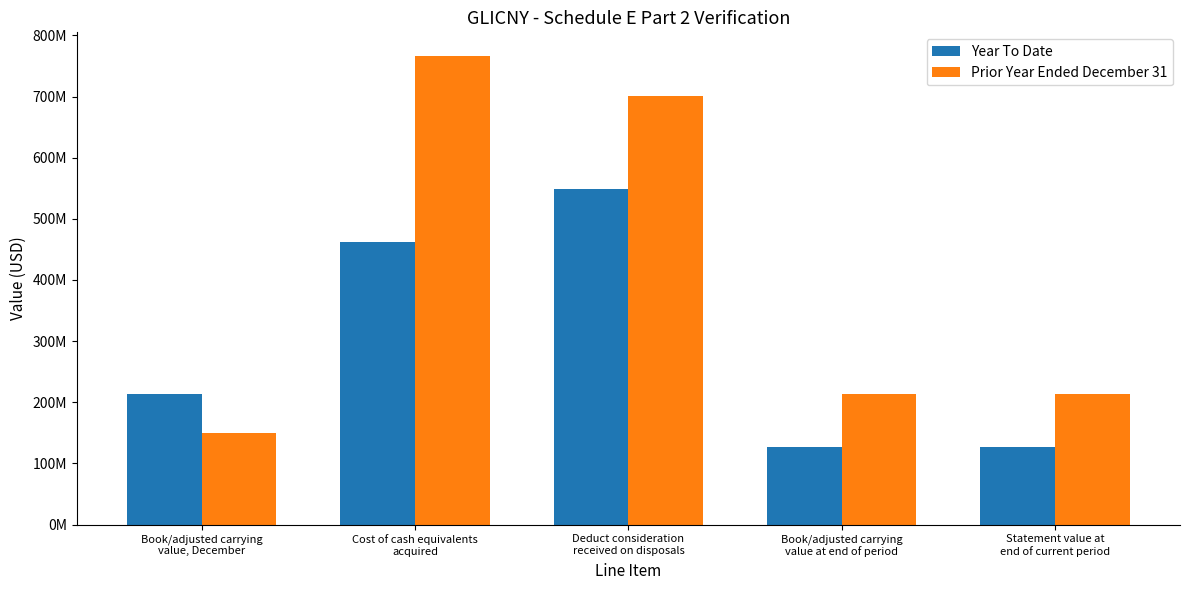

At which label does Prior Year Ended December 31 reach its peak?

Cost of cash equivalents
acquired